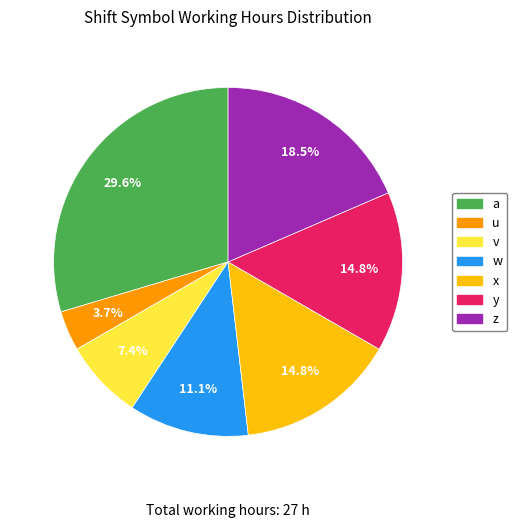

Combined, do y and x account for over 50%?

No